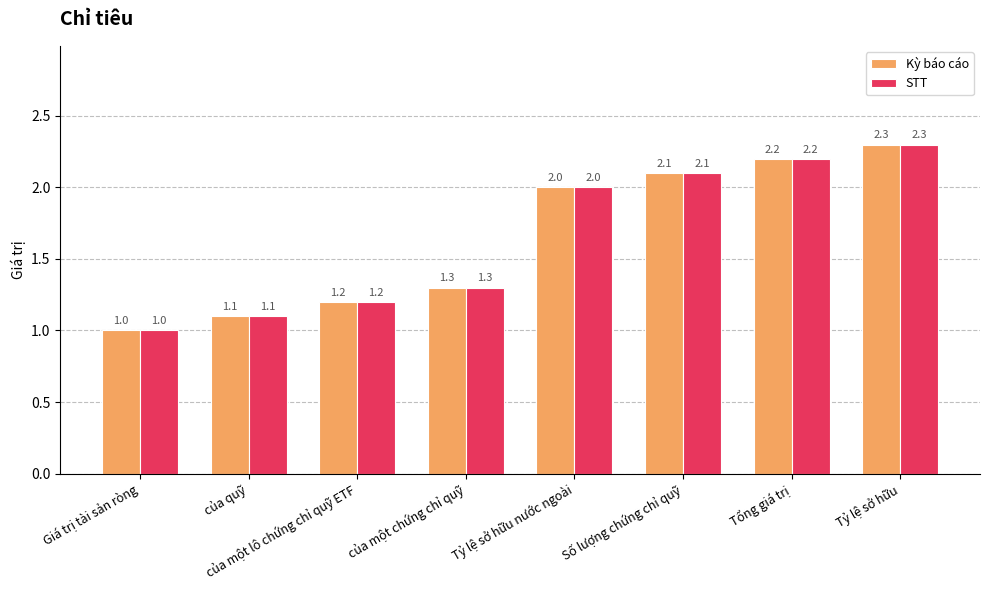

What is the sum of the Kỳ báo cáo values at Giá trị tài sản ròng and của một chứng chỉ quỹ?

2.3